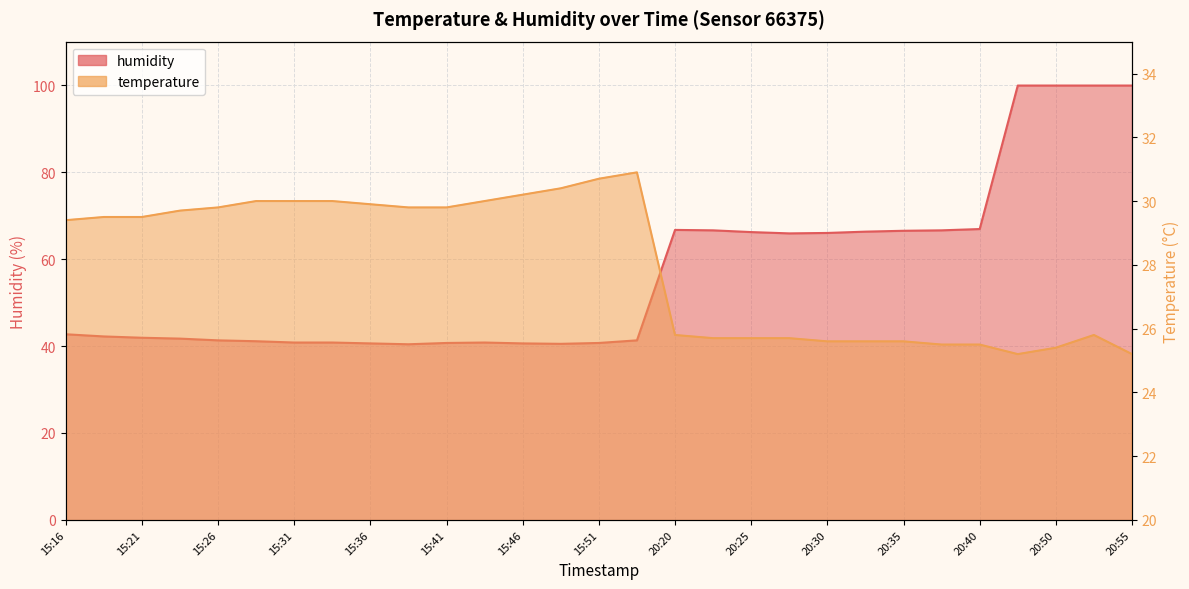

True or false: humidity and temperature cross at least once.

False